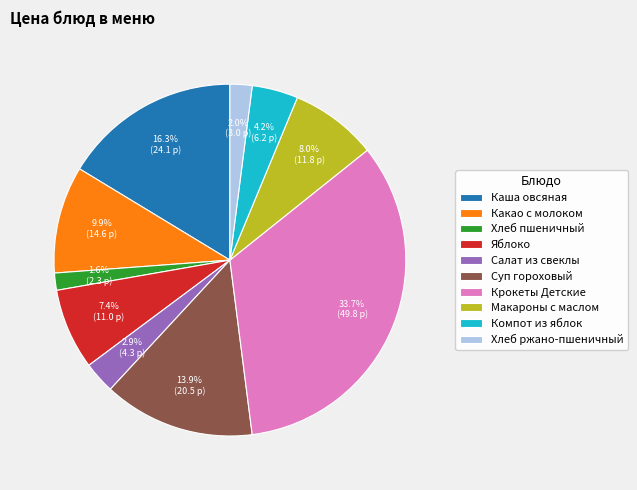

Is it true that Каша овсяная is 9% of the pie?

False